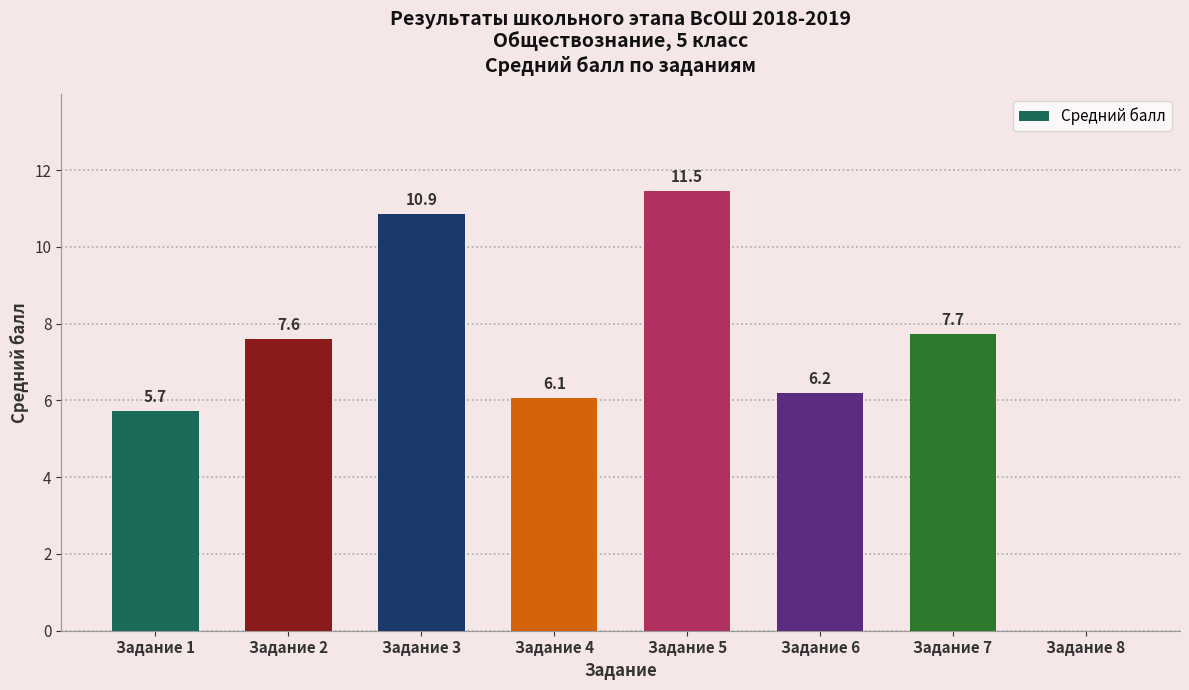

Approximately how many times larger is the value at Задание 3 compared to Задание 6?

1.8